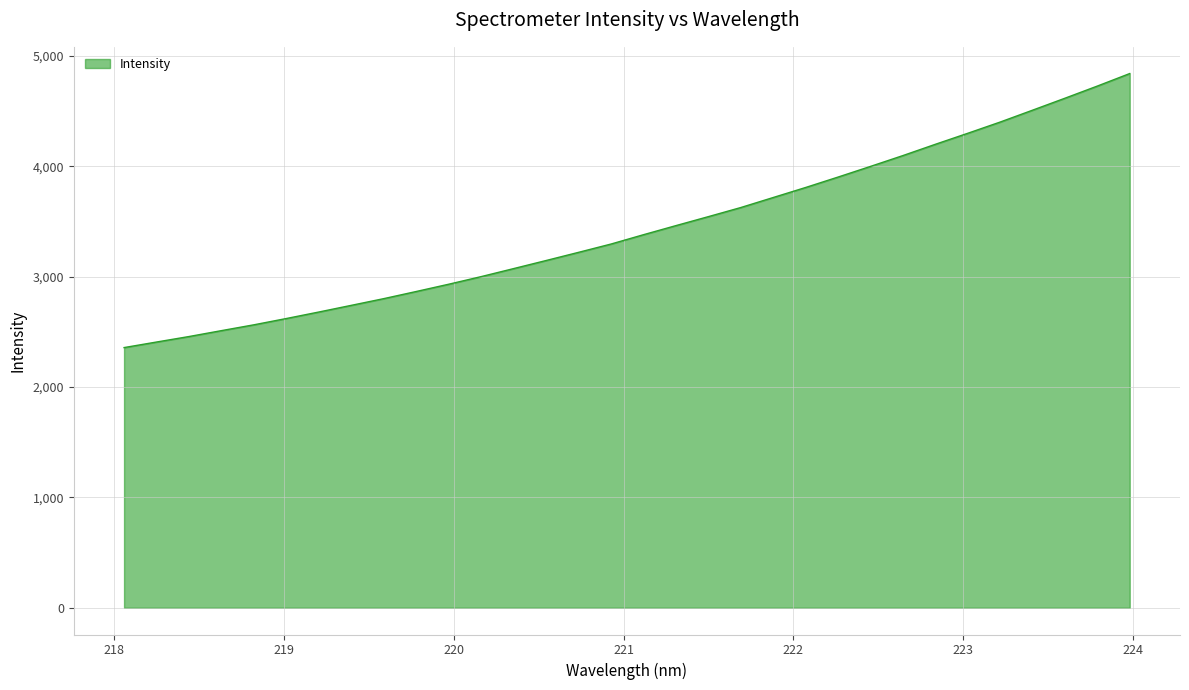

Reading left to right, list all the values displayed in this chart.

2357.8	2408.2	2458.0	2511.5	2564.4	2621.4	2680.3	2740.7	2801.5	2866.2	2932.1	3001.0	3073.7	3146.8	3220.9	3296.1	3380.6	3462.9	3544.2	3626.7	3717.6	3808.5	3903.0	3999.4	4097.6	4199.6	4299.5	4401.3	4508.9	4617.3	4727.5	4840.9